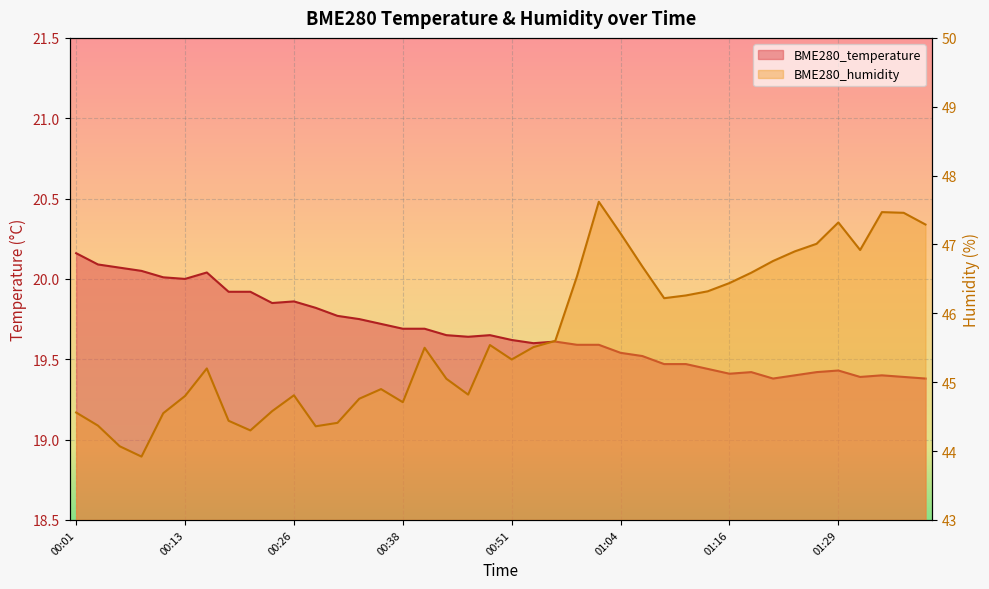

At which category does BME280_humidity reach its first local peak?

00:16